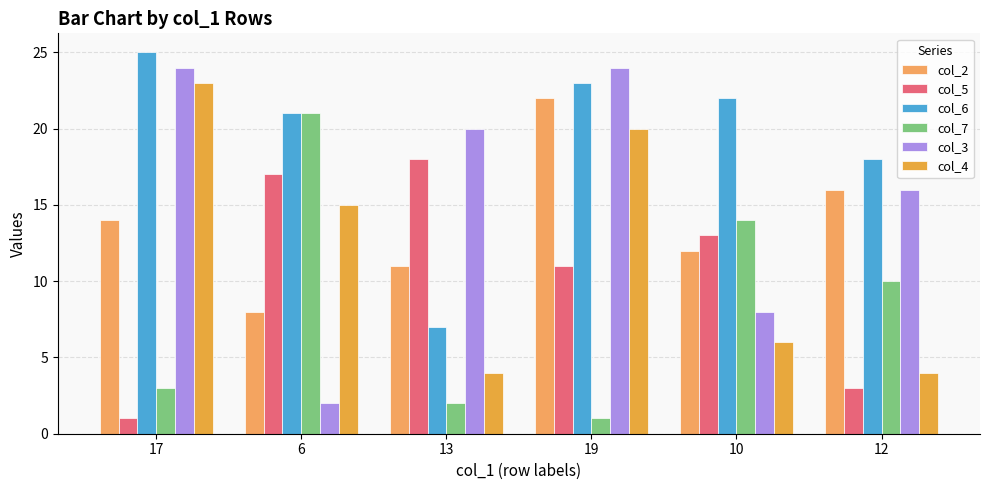

Which category has the lowest value across all series?

17